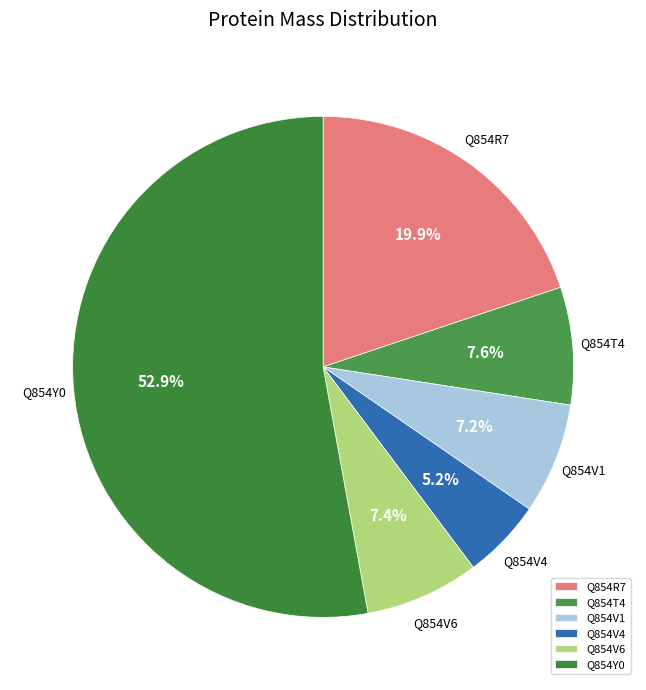

What is the smallest slice in the pie chart?

Q854V4